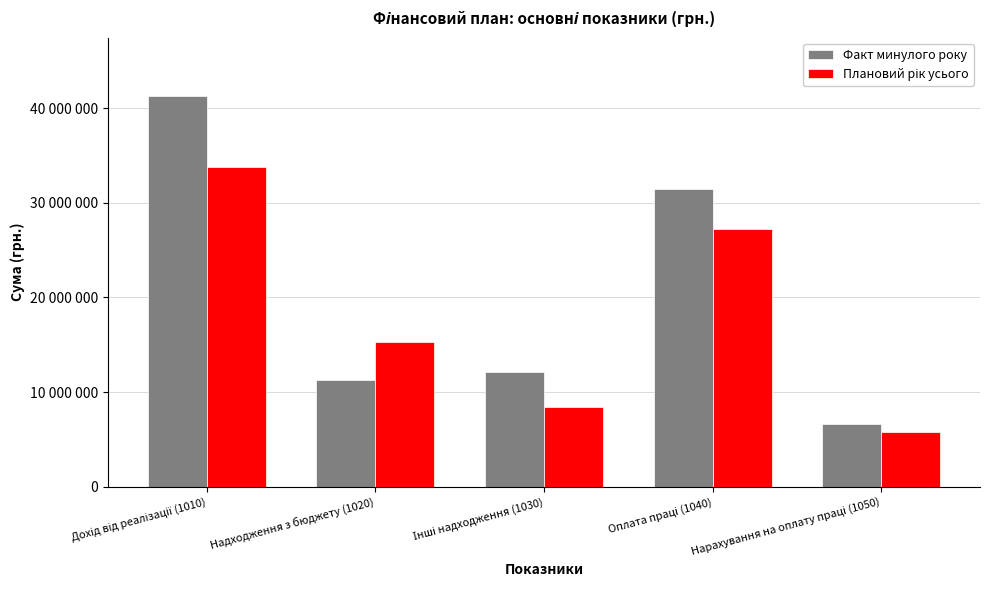

At which label is Плановий рік усього closest to 19761204?

Надходження з бюджету (1020)